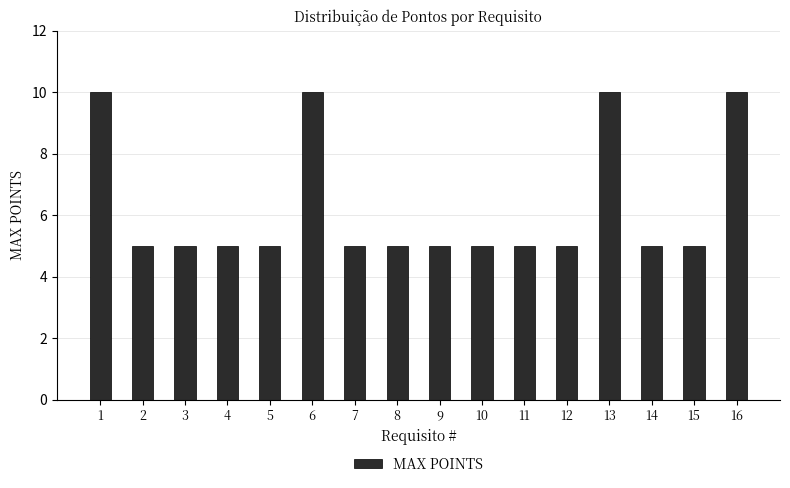

What is the value of the 3rd bar from the left?

5